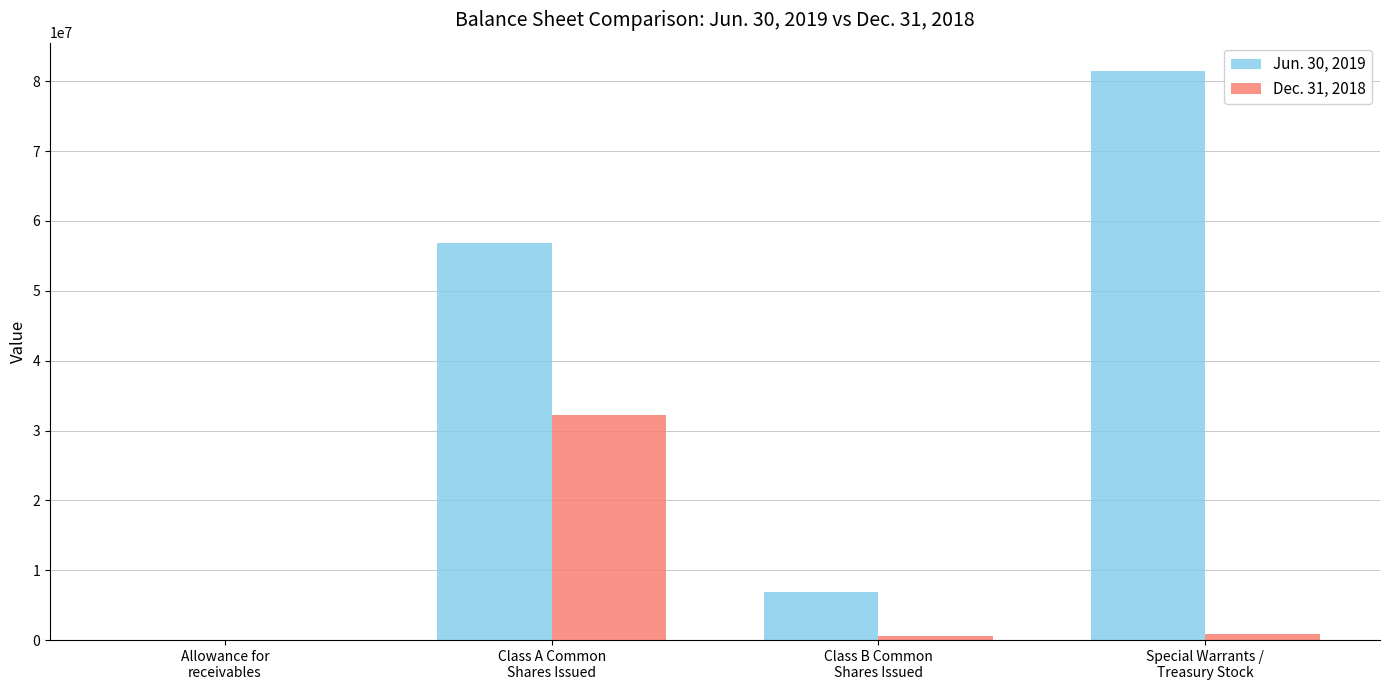

What is the greatest value displayed?

81453648